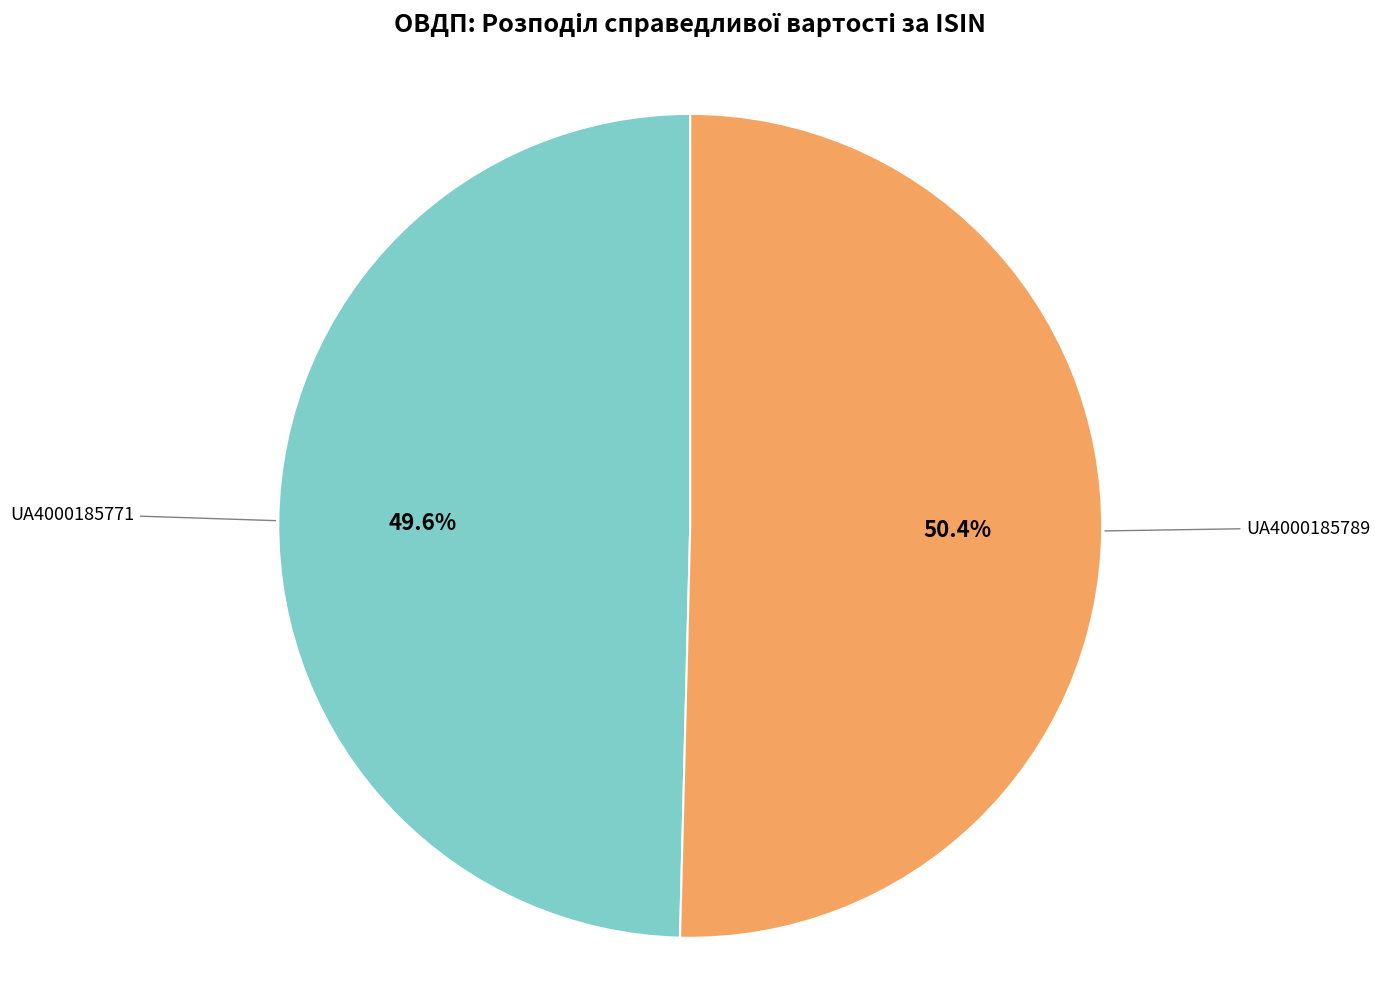

The UA4000185789 slice represents 50% of the pie. True or false?

True